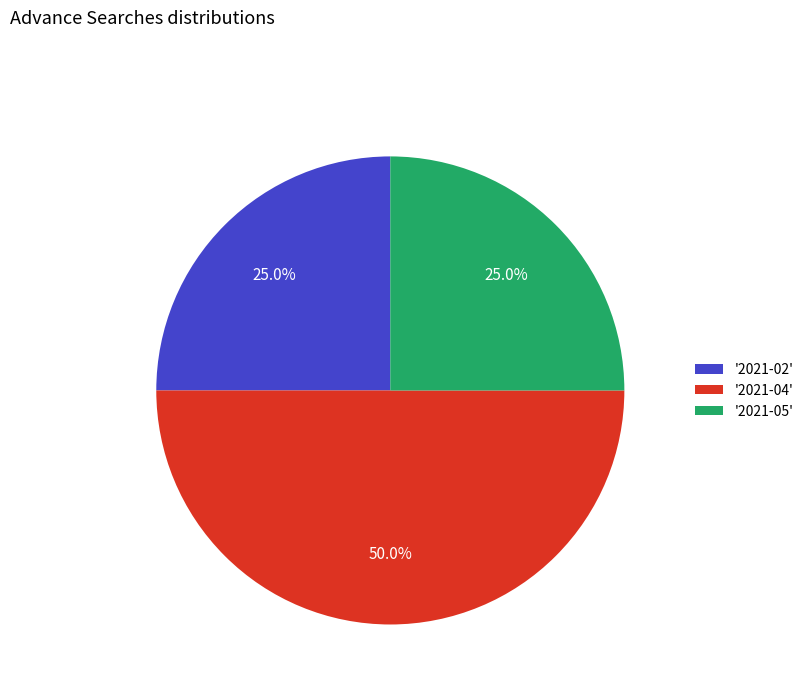

What portion of the pie excludes '2021-04'?

50.0%